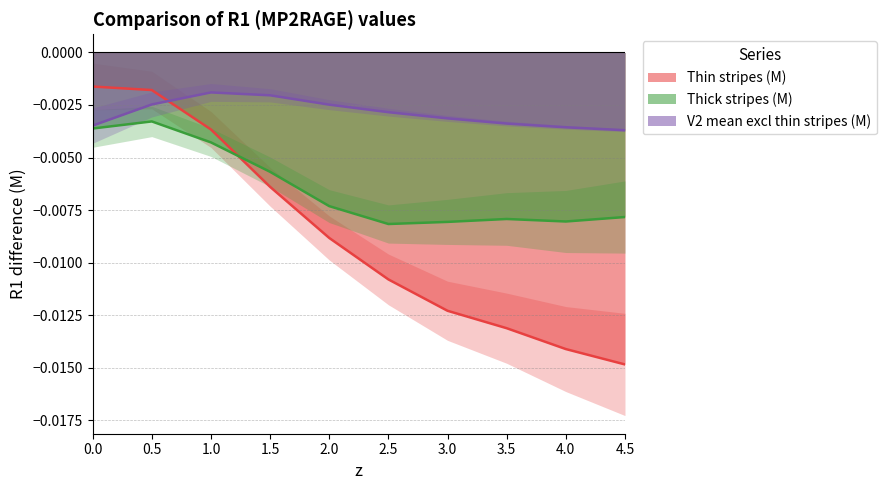

Does the chart have visible grid lines?

Yes